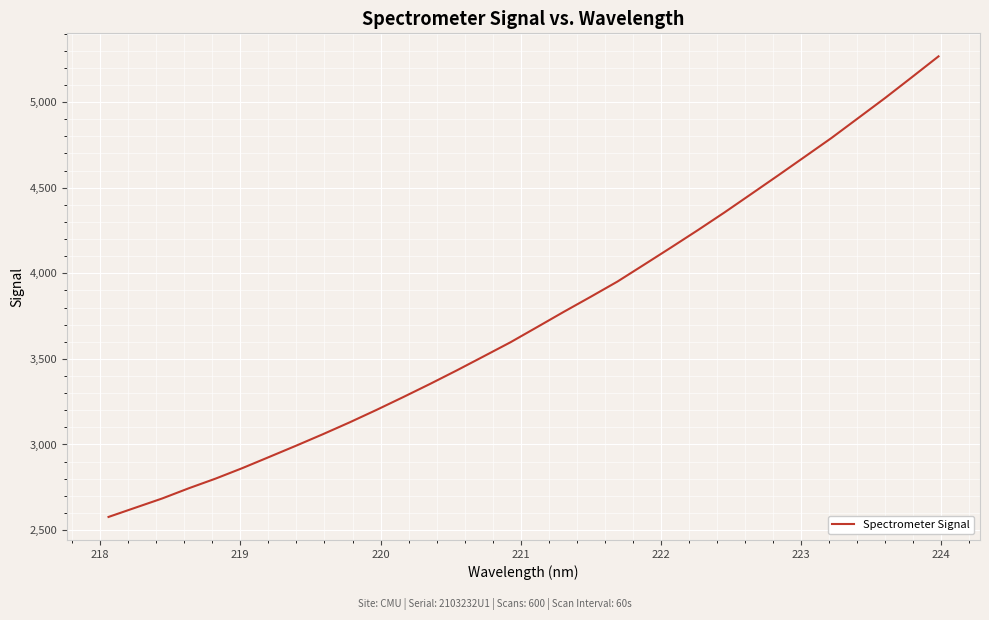

What is the greatest value displayed?

5267.2